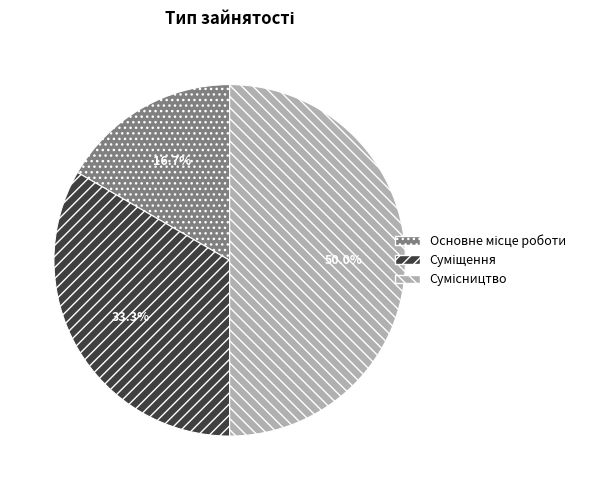

How many segments does this pie chart have?

3